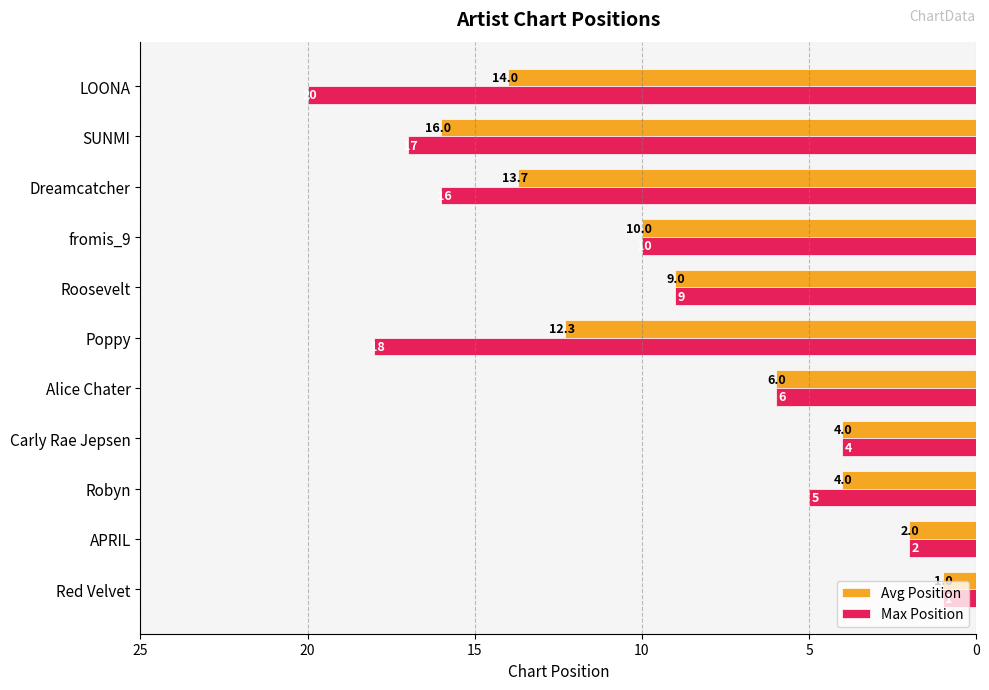

The Avg Position series shows 14.0 at LOONA. True or false?

True